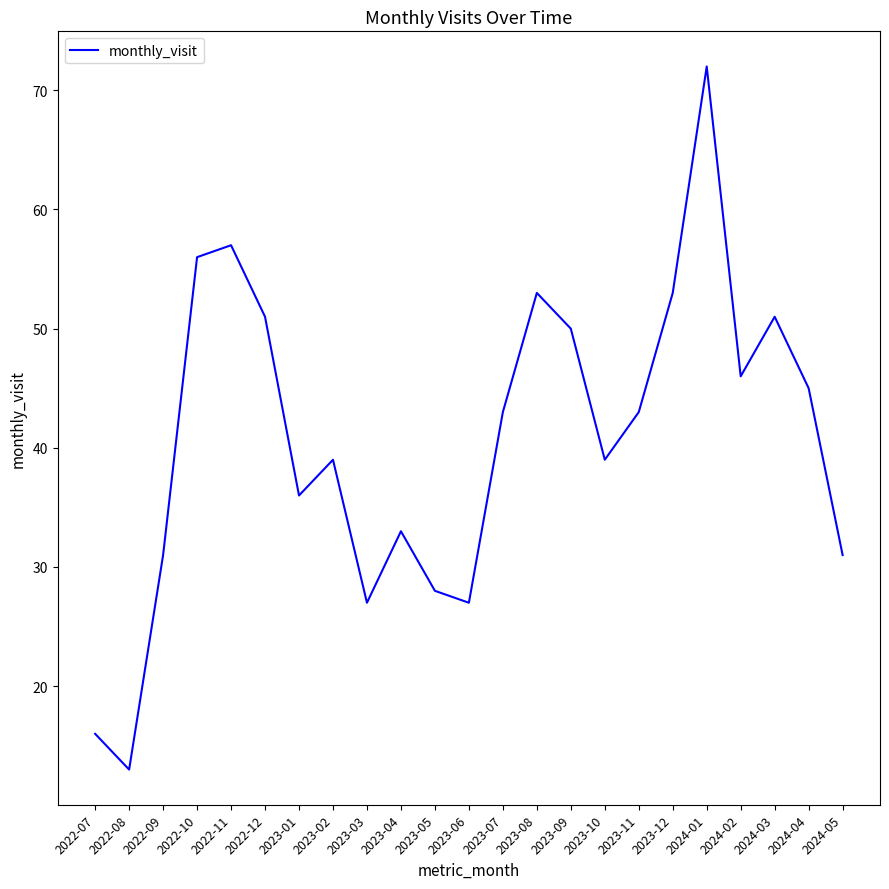

Reading left to right, what are all the values shown in this chart?

16	13	31	56	57	51	36	39	27	33	28	27	43	53	50	39	43	53	72	46	51	45	31